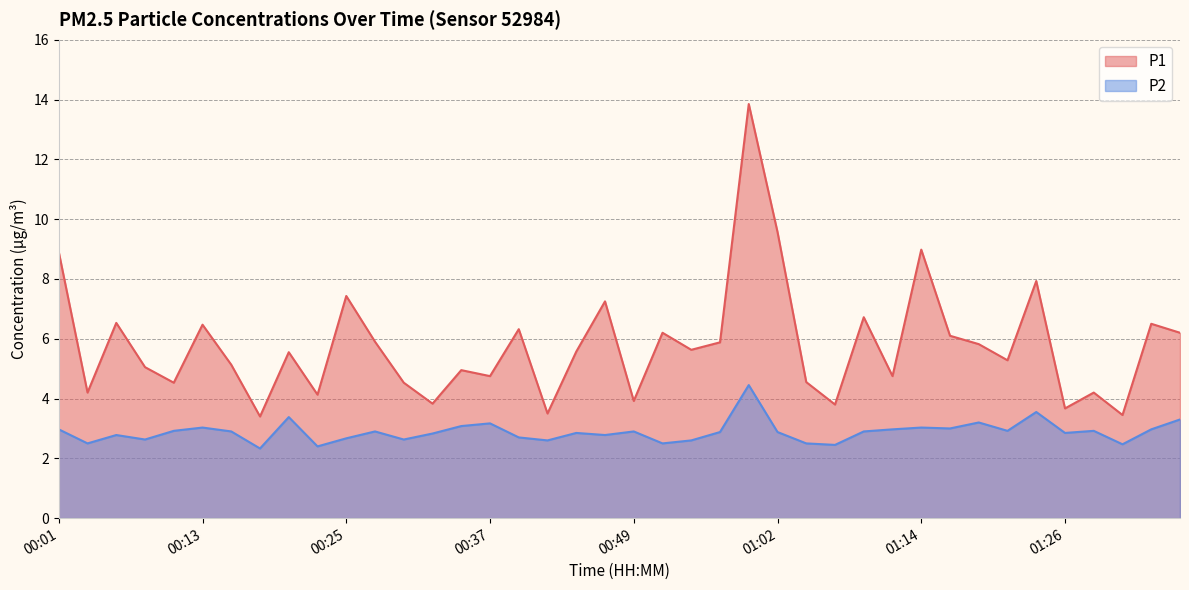

What is the difference between the P1 values at 00:44 and 00:57?

0.3